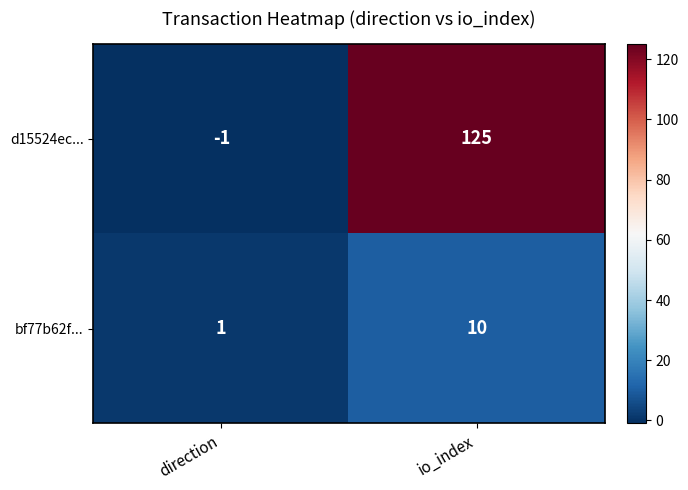

What is the maximum value for d15524ec...?

125